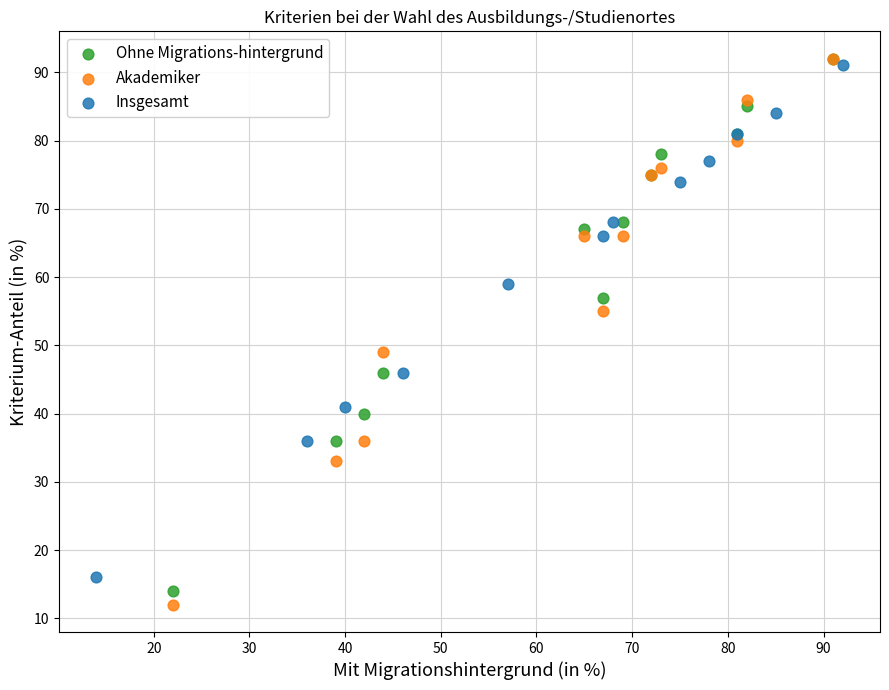

Which series reaches the minimum Y coordinate?

Akademiker